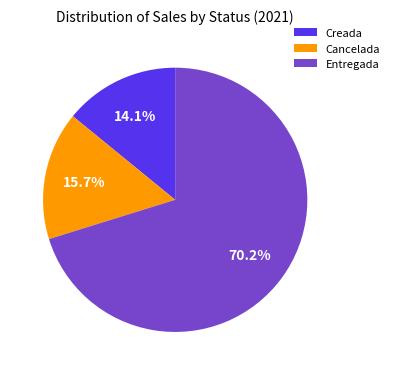

What portion of the pie excludes Creada?

85.9%